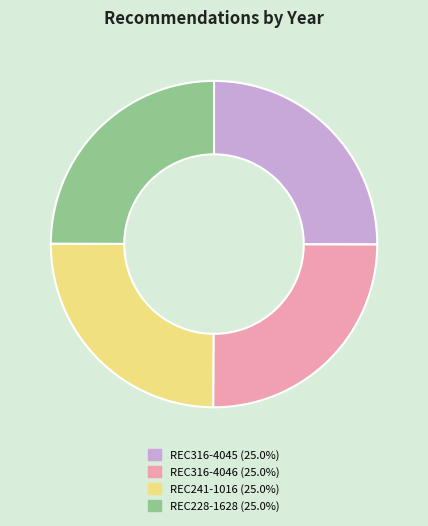

Is there a majority slice in this chart?

No